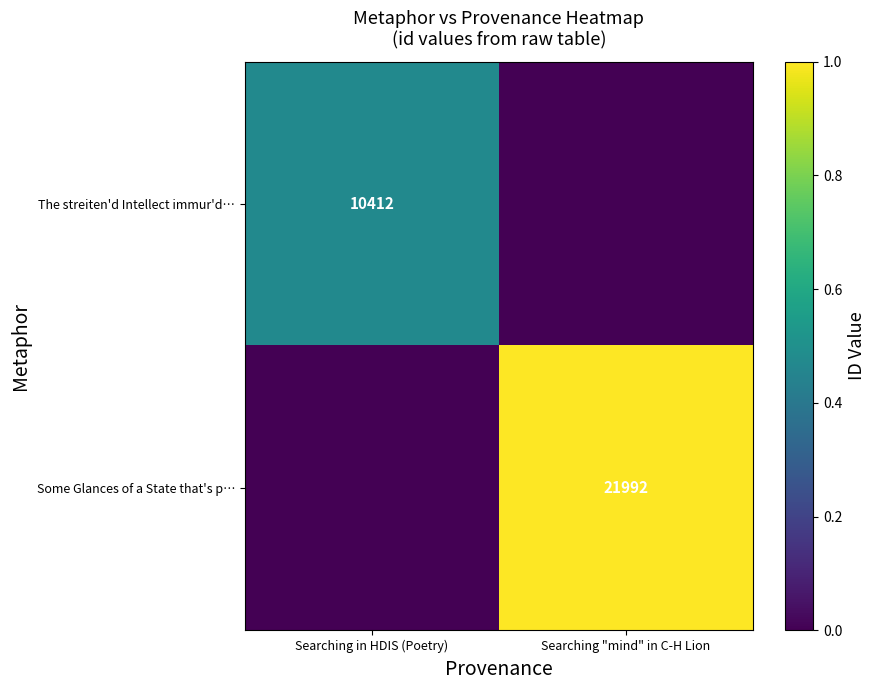

The value of The streiten'd Intellect immur'd… at Searching in HDIS (Poetry) is 10412. True or false?

True